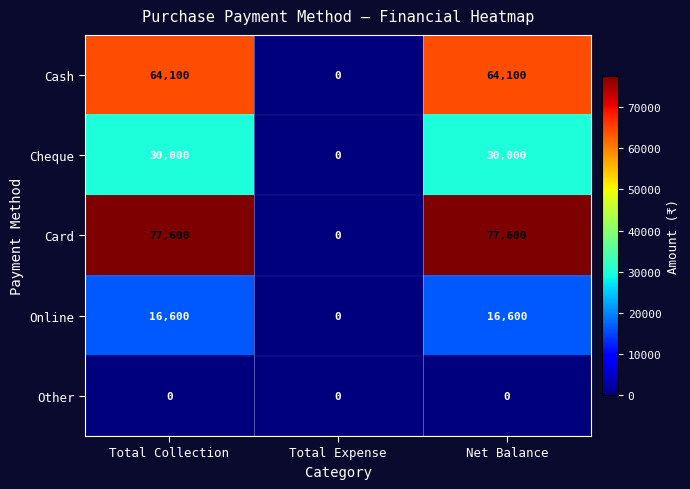

Rank the series at Total Collection from highest to lowest value.

Card, Cash, Cheque, Online, Other